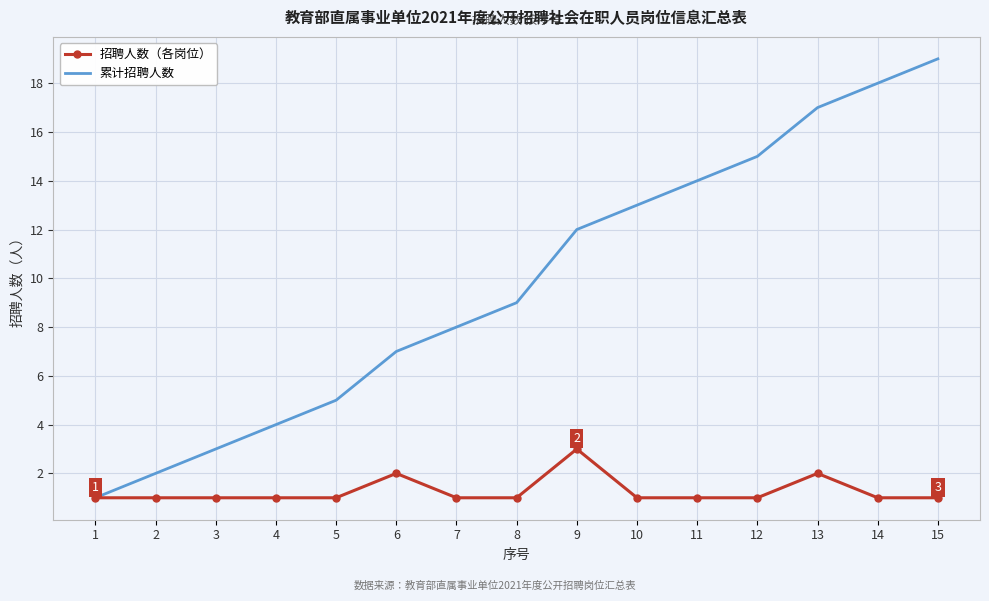

At which category is the sum across all series the highest?

15